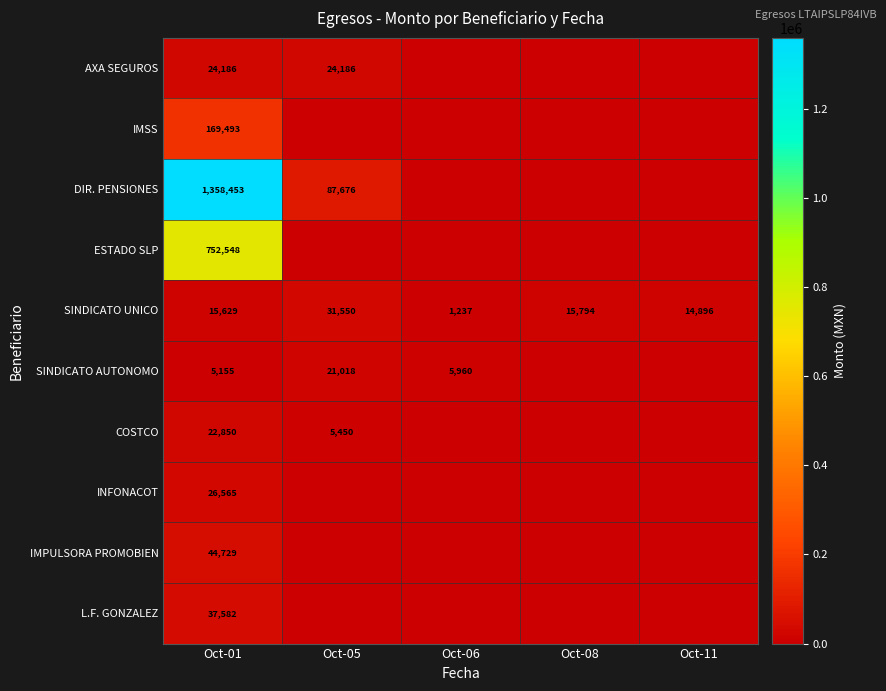

What is the difference between the maximum and minimum values in the SINDICATO UNICO series?

30313